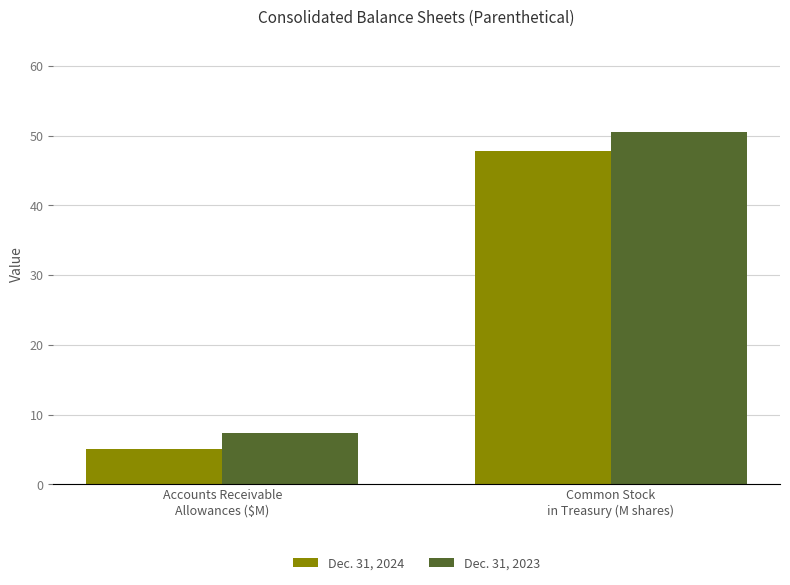

What is the label of the 2nd bar from the left?

Common Stock
in Treasury (M shares)